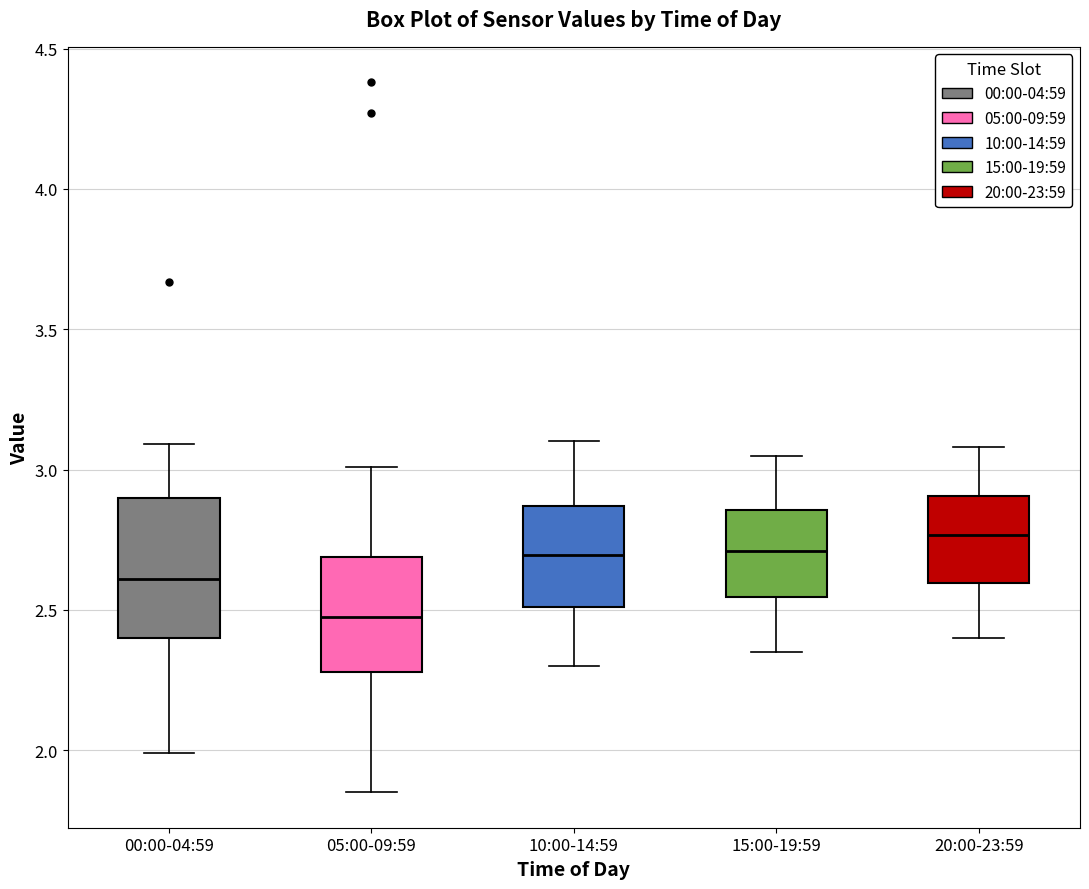

Which box is the tallest, from its lower edge to its upper edge?

00:00-04:59